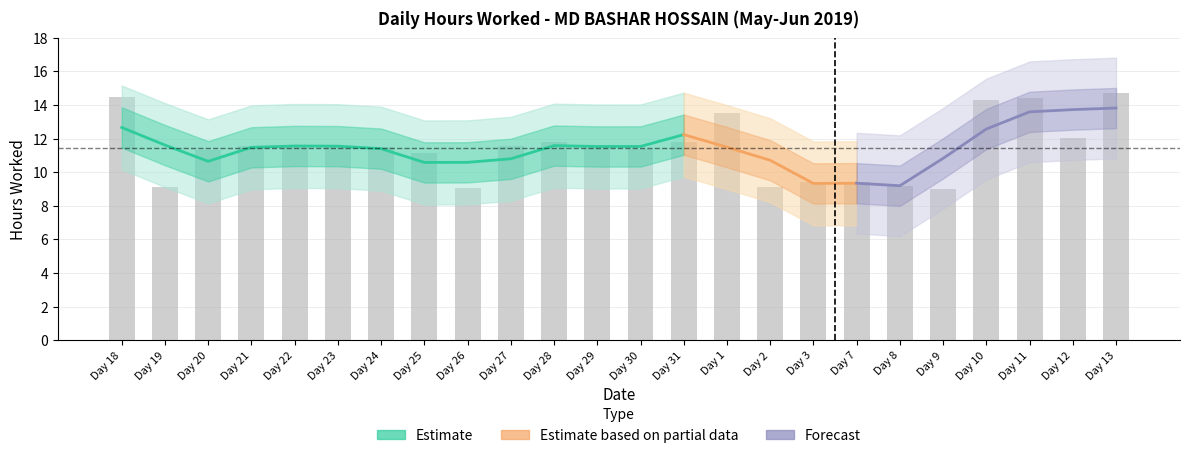

True or false: the data shows 13.6 at Day 1.

True